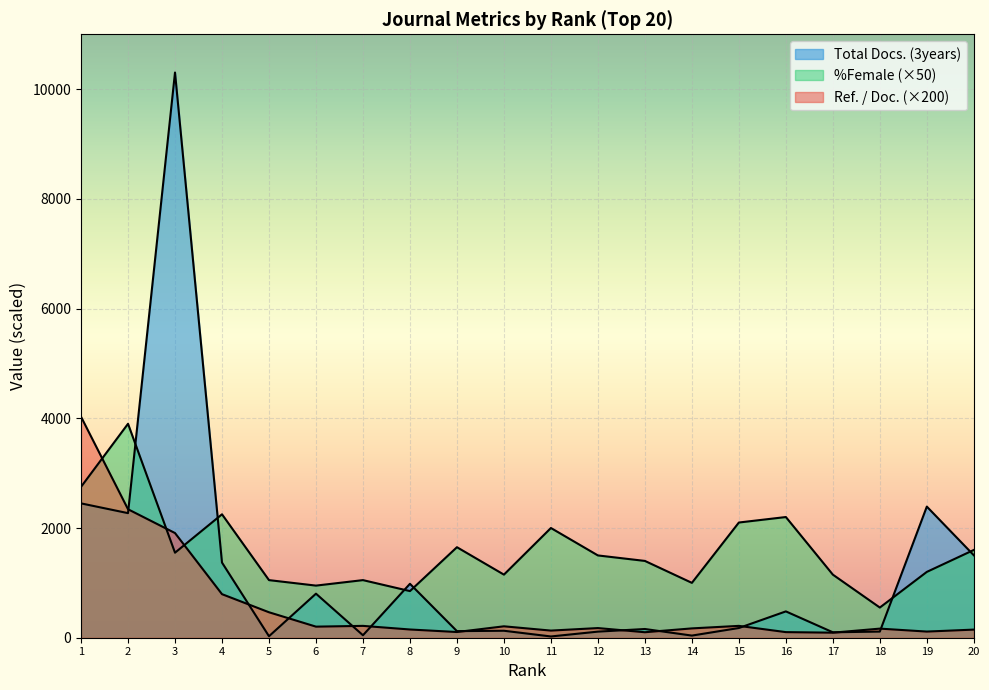

Does the chart display data point markers on the line(s)?

No